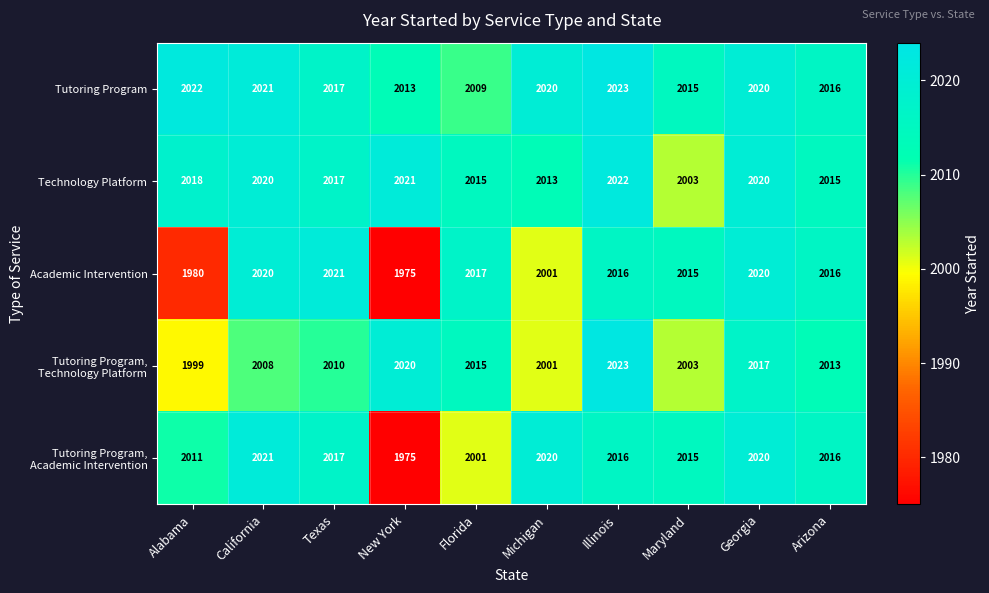

What value does the Tutoring Program series have at Texas, to the nearest 10?

2020